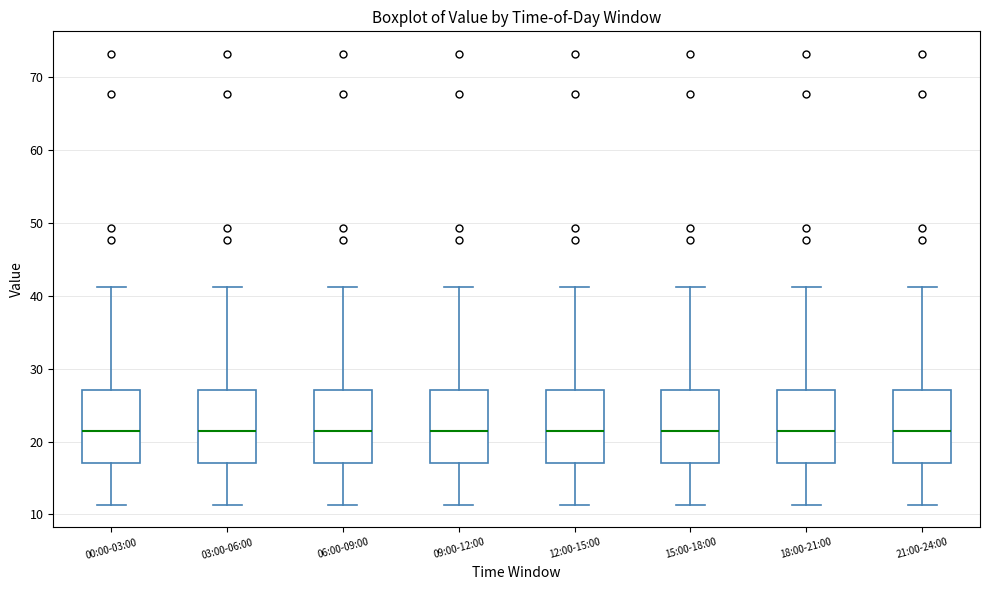

Where is the lower edge of the box for 15:00-18:00 on the y-axis? The values are not printed on the chart, so give them approximately, as read against the axis.

17